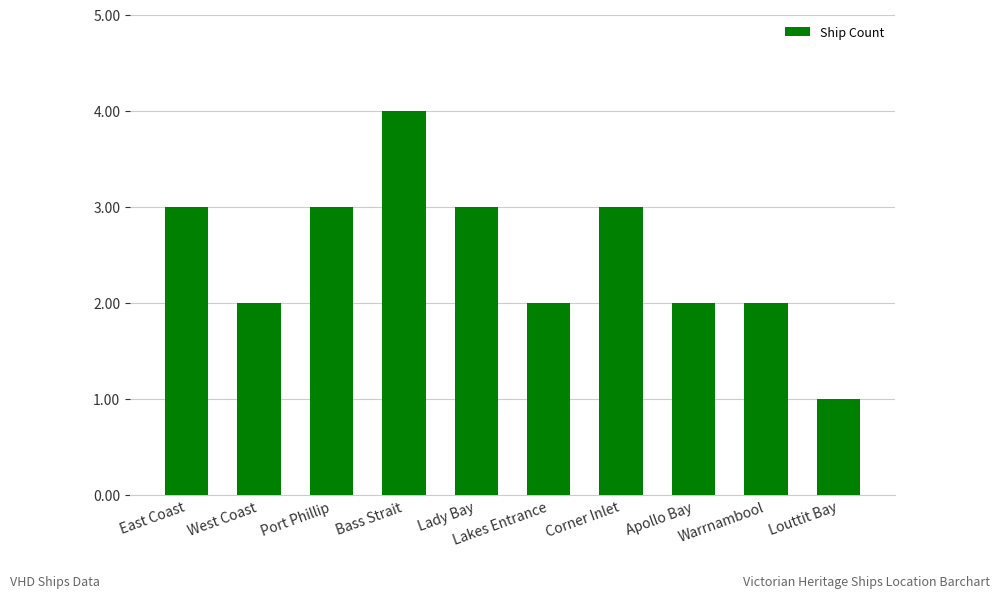

Approximately how many times larger is the value at Corner Inlet compared to Port Phillip?

1.0